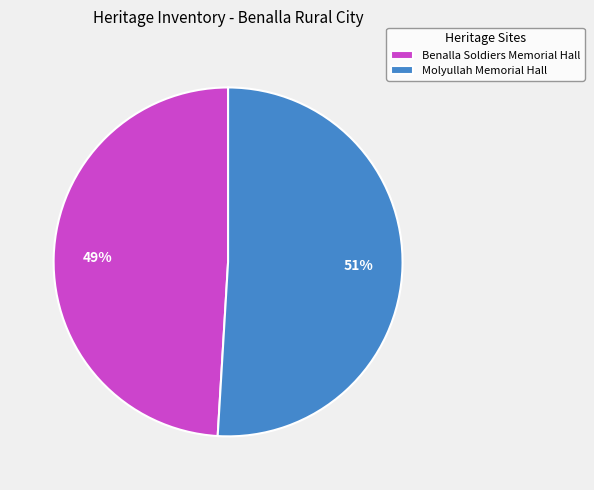

Which slice is the smallest?

Benalla Soldiers Memorial Hall